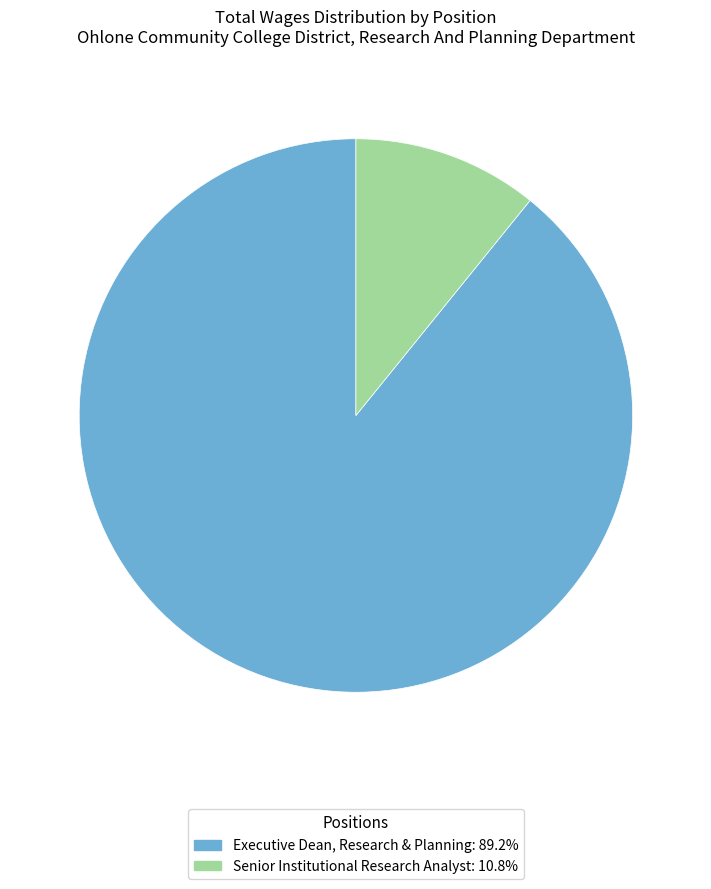

Combined, do Executive Dean, Research & Planning and Senior Institutional Research Analyst account for over 50%?

Yes